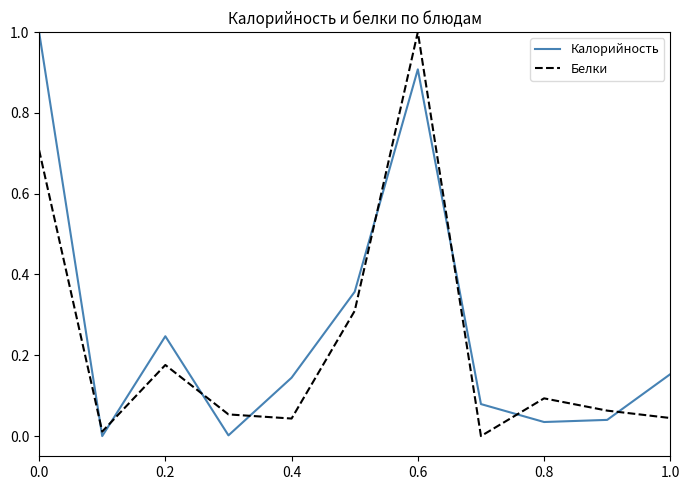

After their last crossing, which series has the higher values: Белки or Калорийность?

Калорийность